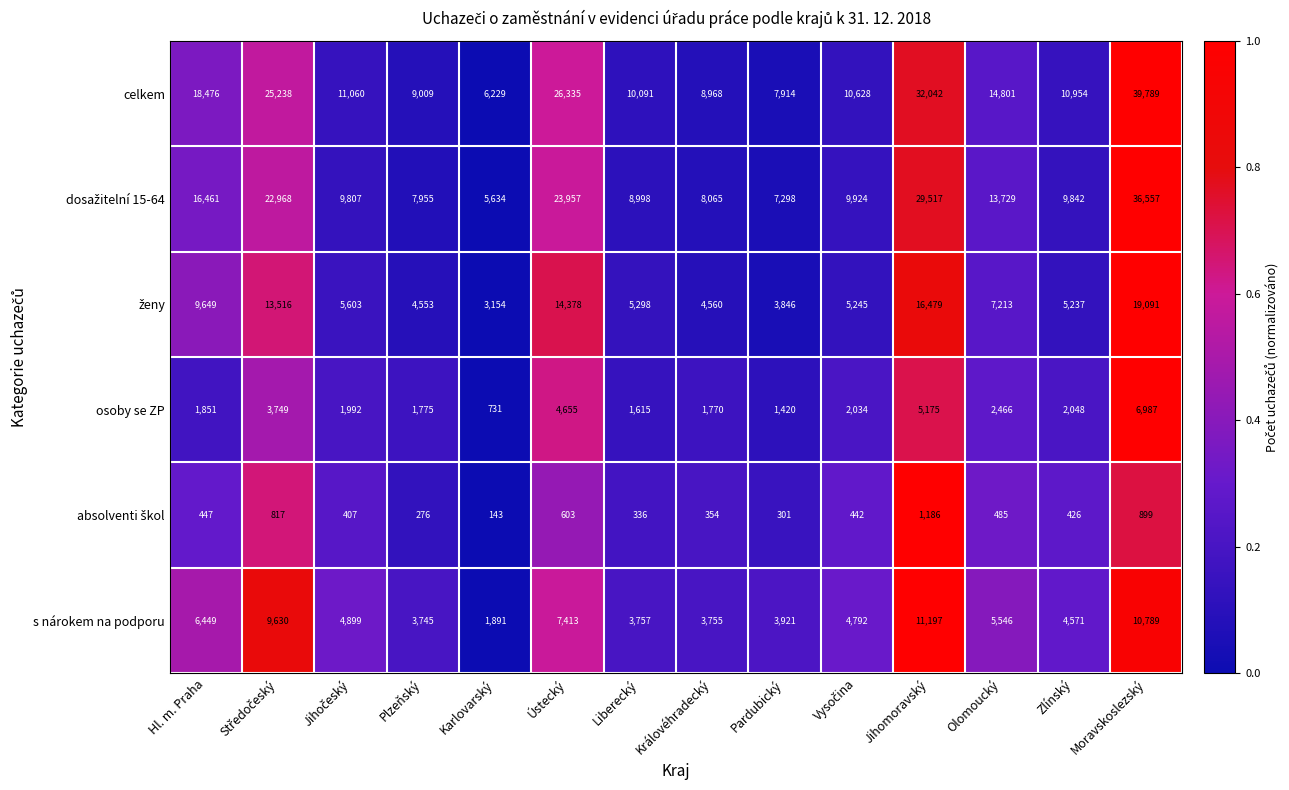

At which category is the sum across all series the highest?

Moravskoslezský